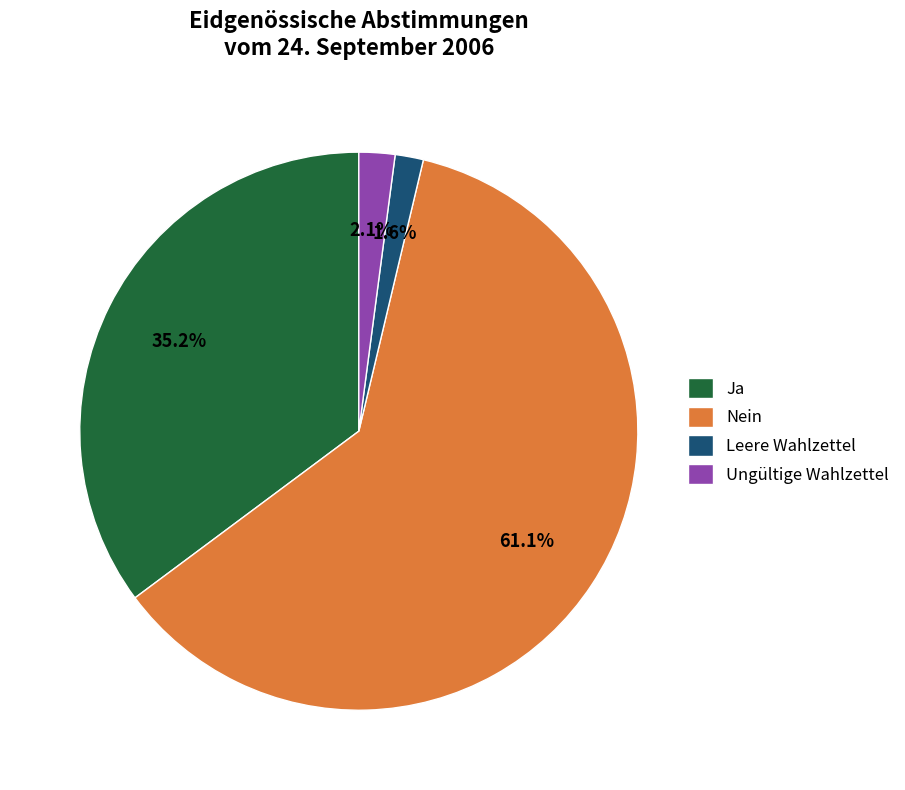

Do Nein and Ja together represent more than half of the pie?

Yes